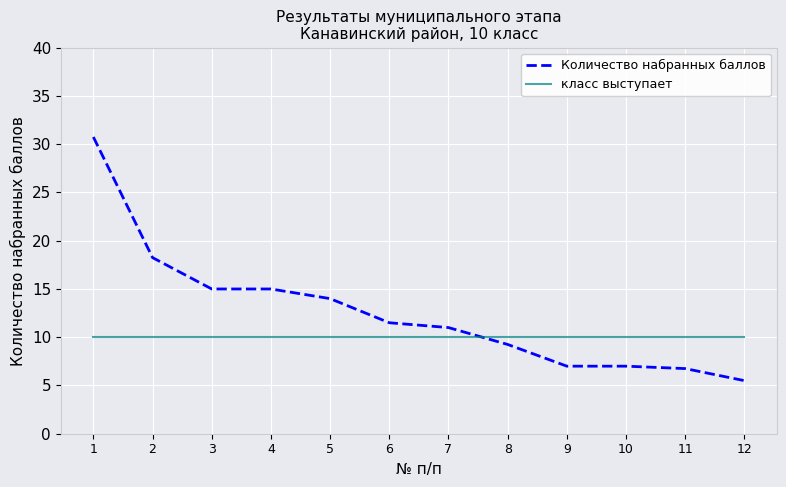

What is the minimum value shown in the chart?

5.5